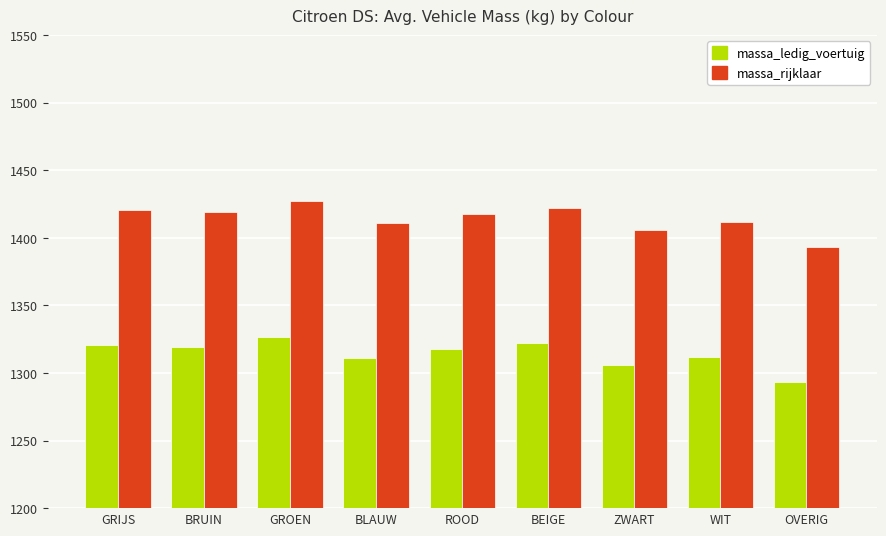

What is the sum of the massa_rijklaar values at WIT and BEIGE?

2834